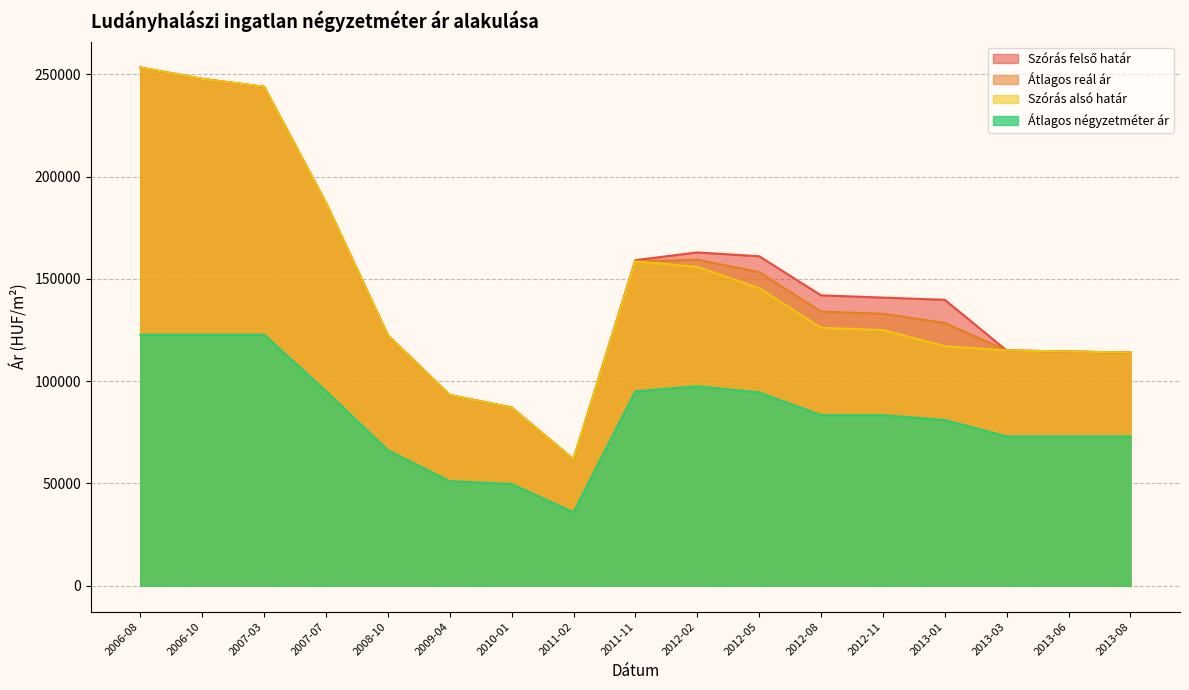

Reading right to left, transcribe all the data shown in this chart.

Szórás felső határ: 113956	114485	114990	139737	140839	141929	161047	162904	159137	61754	87103	93196	122403	187098	243848	247738	253294
Átlagos reál ár: 113956	114485	114990	128424	132904	133994	153269	159369	158525	61754	87103	93196	122403	187098	243848	247738	253294
Szórás alsó határ: 113956	114485	114990	117111	124969	126059	145491	155834	158525	61754	87103	93196	122403	187098	243848	247738	253294
Átlagos négyzetméter ár: 73000	73000	73000	81000	83388	83388	94500	97500	95000	35869	49732	51109	66199	95151	122727	122727	122727